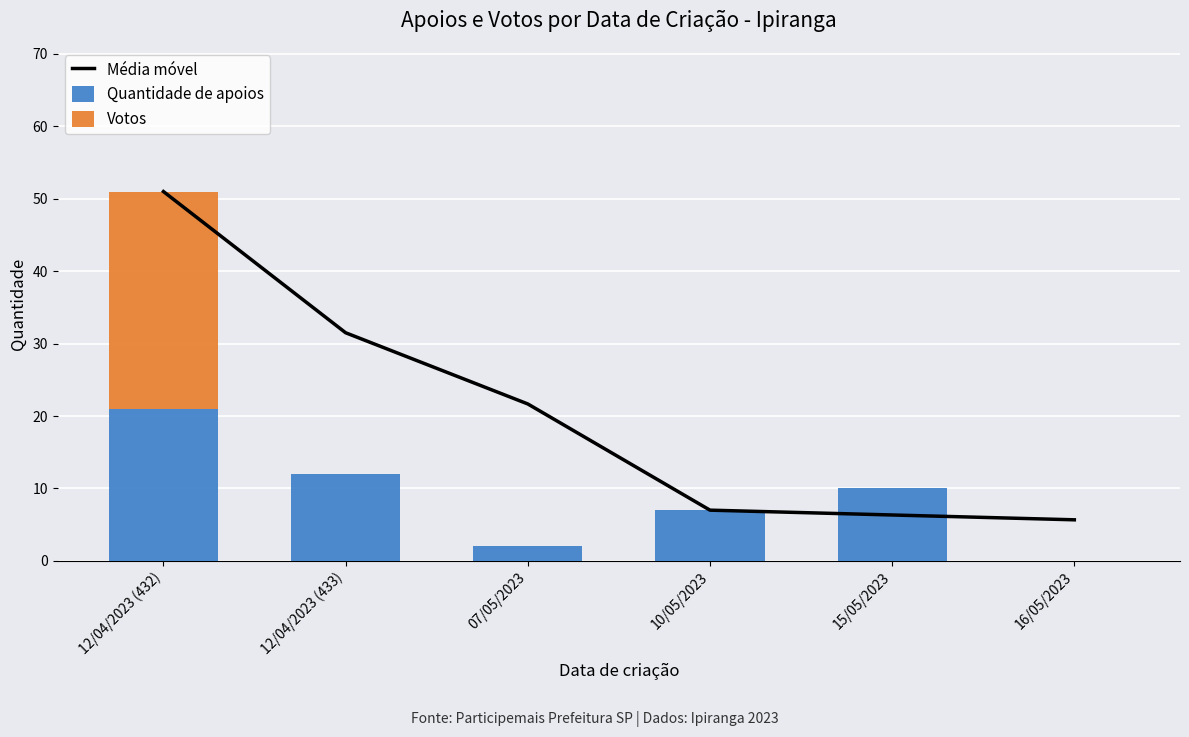

List the series in order of their peak value, highest first.

Média móvel, Votos, Quantidade de apoios